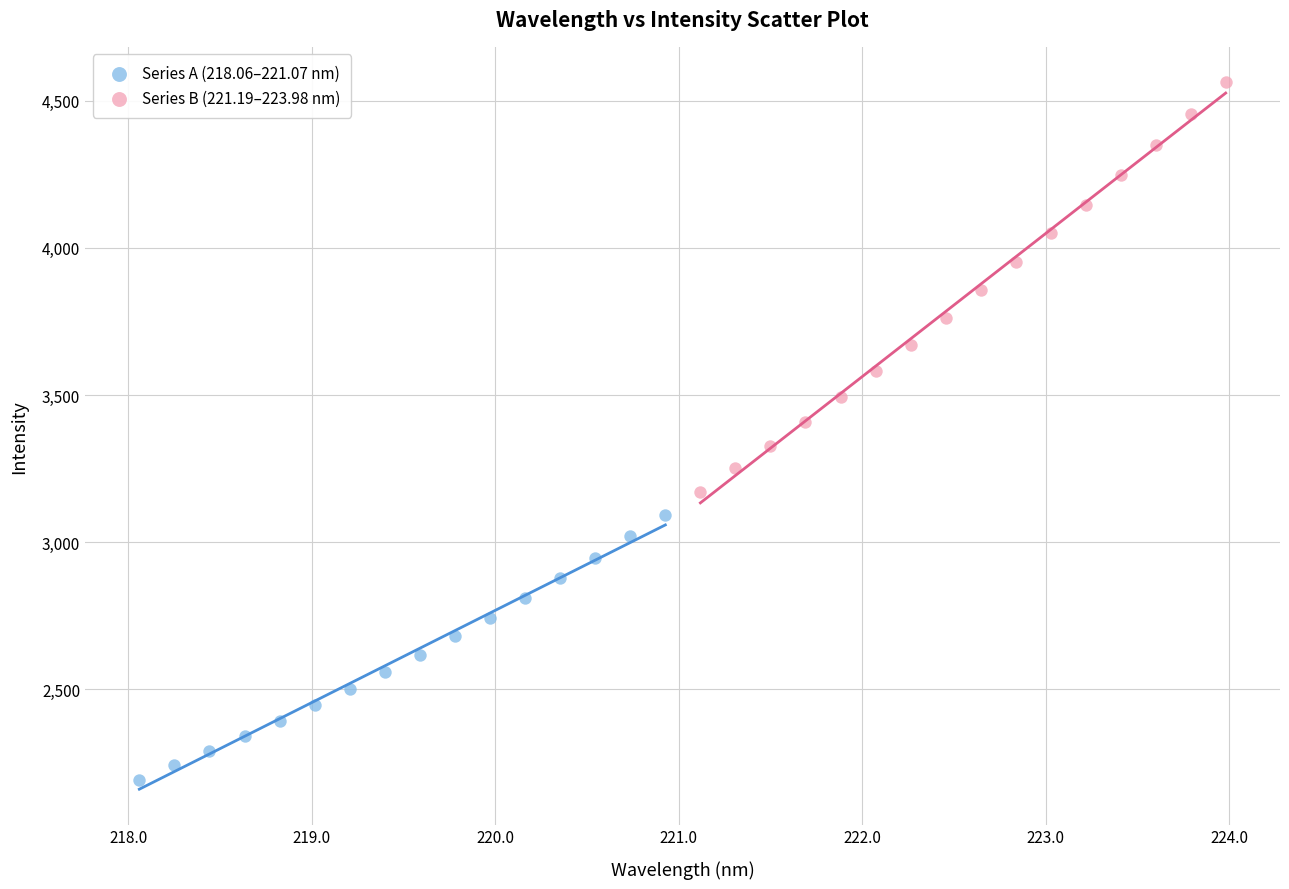

Which series contains the highest Y value?

Series B (221.19–223.98 nm)